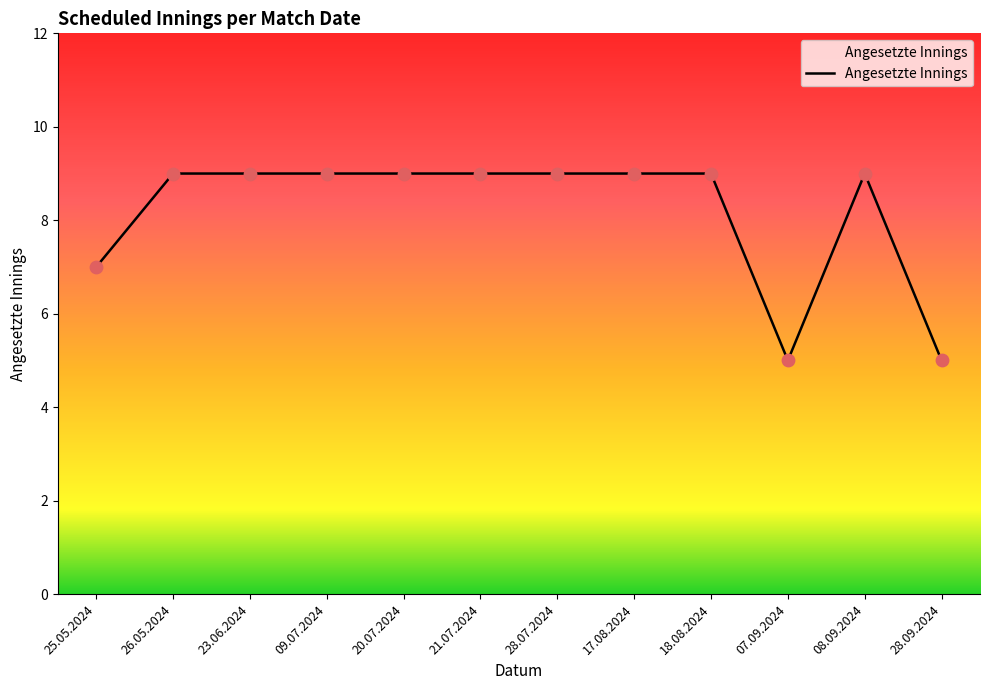

Which has a higher value, 25.05.2024 or 18.08.2024?

18.08.2024